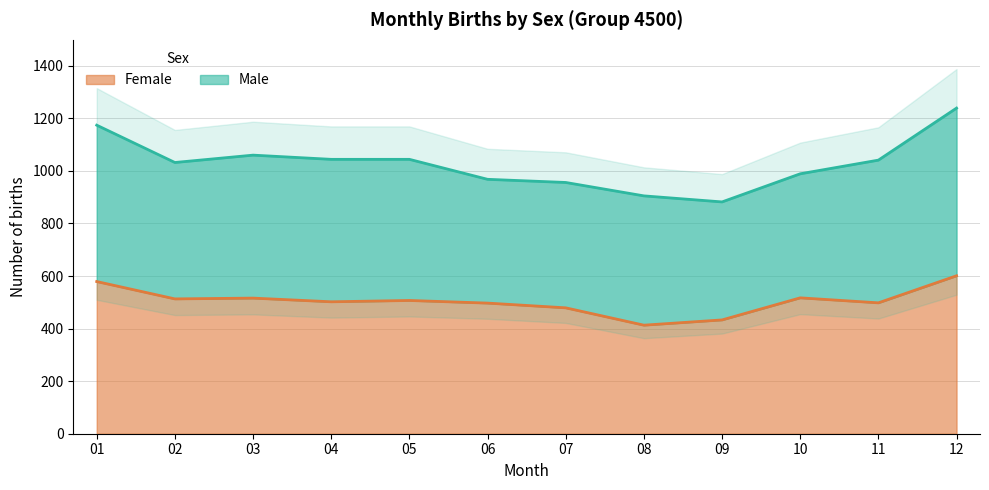

The value of Female at 09 is 109. True or false?

False